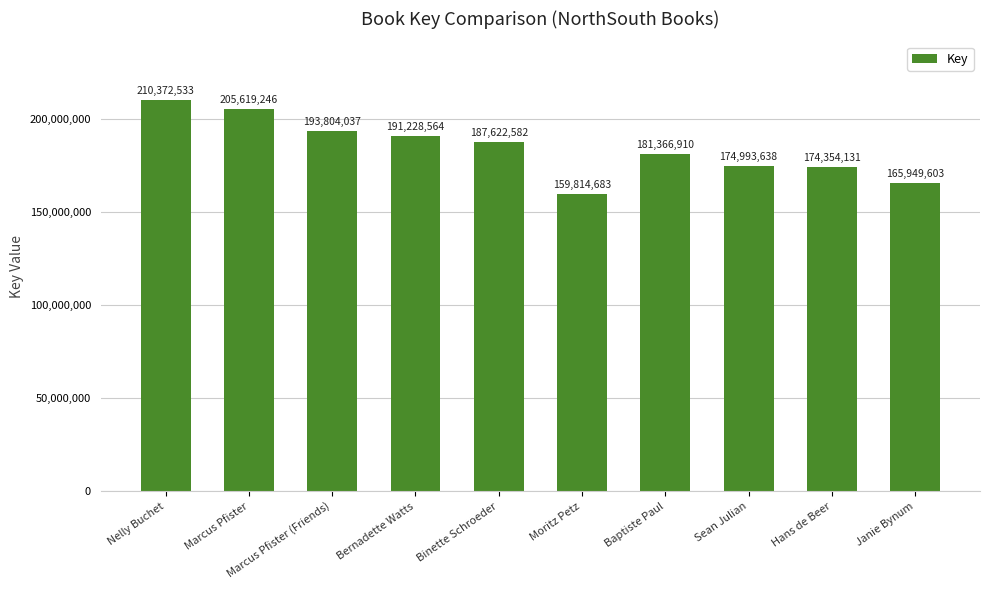

What is the sum of all values?

1845125927